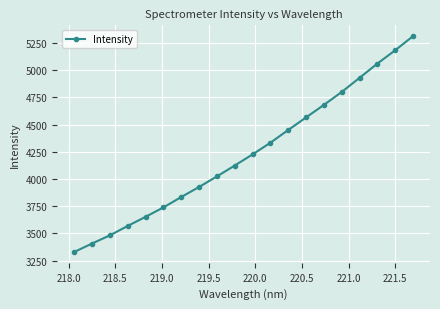

What is the smallest value displayed?

3329.4